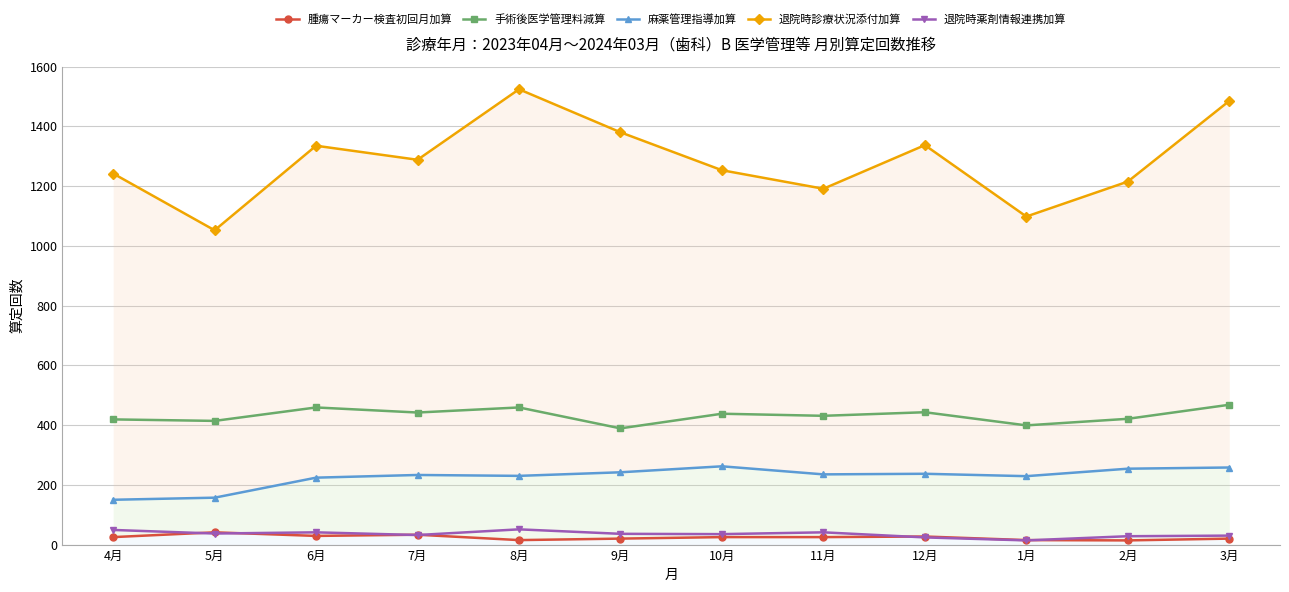

What is the sum of the 退院時診療状況添付加算 values at 10月 and 7月?

2541